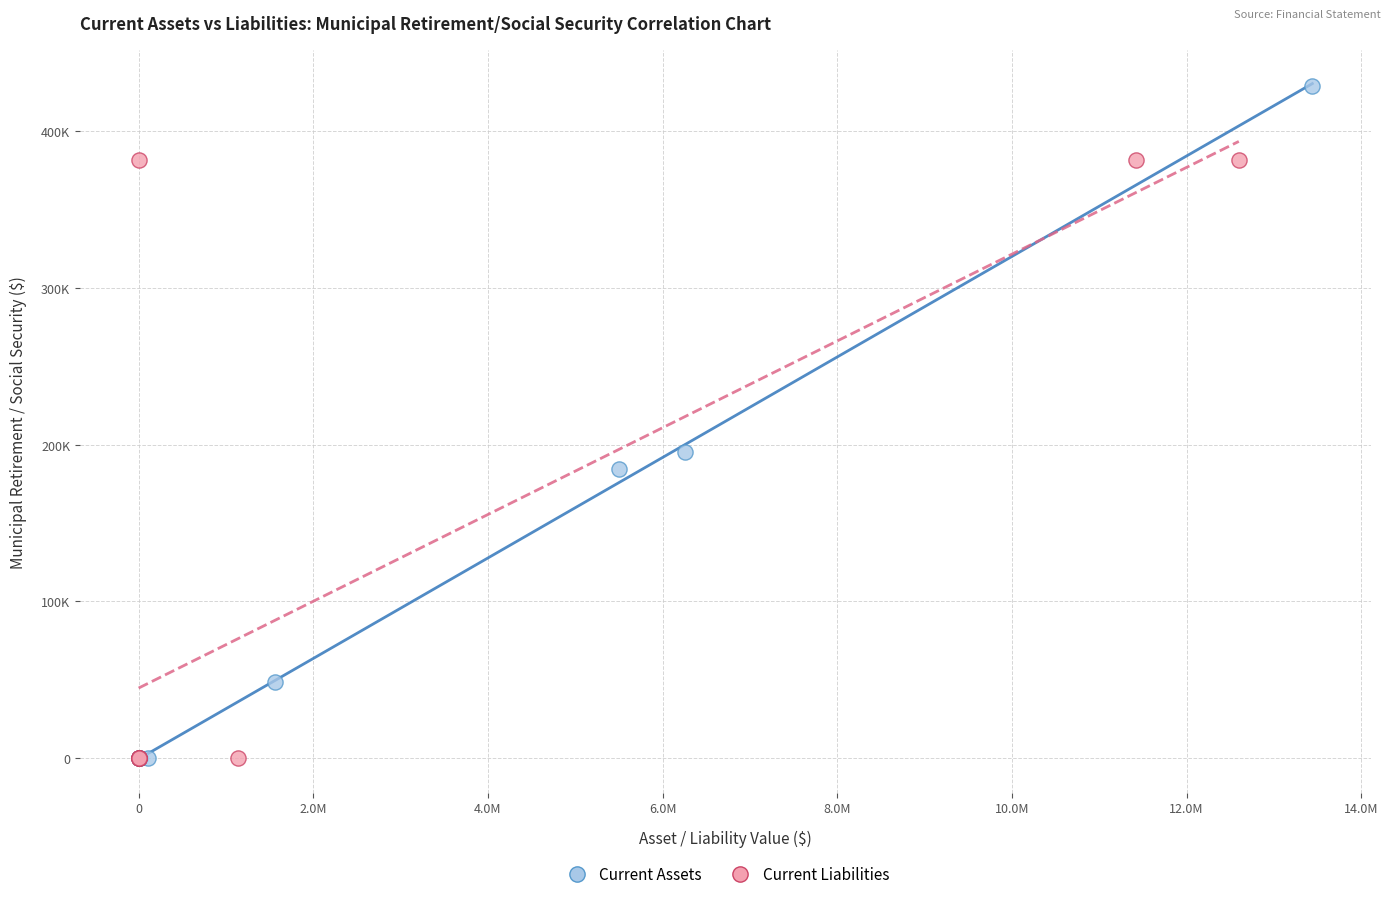

What are all the series names shown in the legend?

Current Assets, Current Liabilities